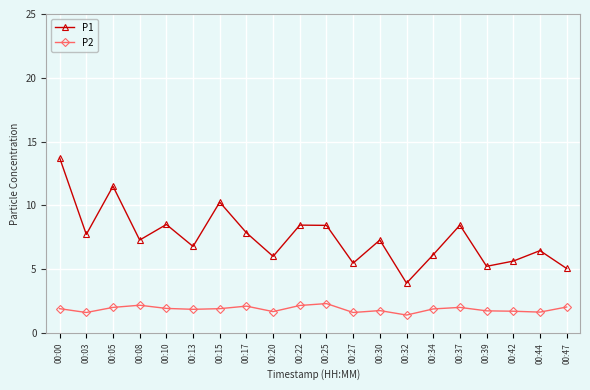

Is it true that P2 equals 1.7 at 00:42?

True